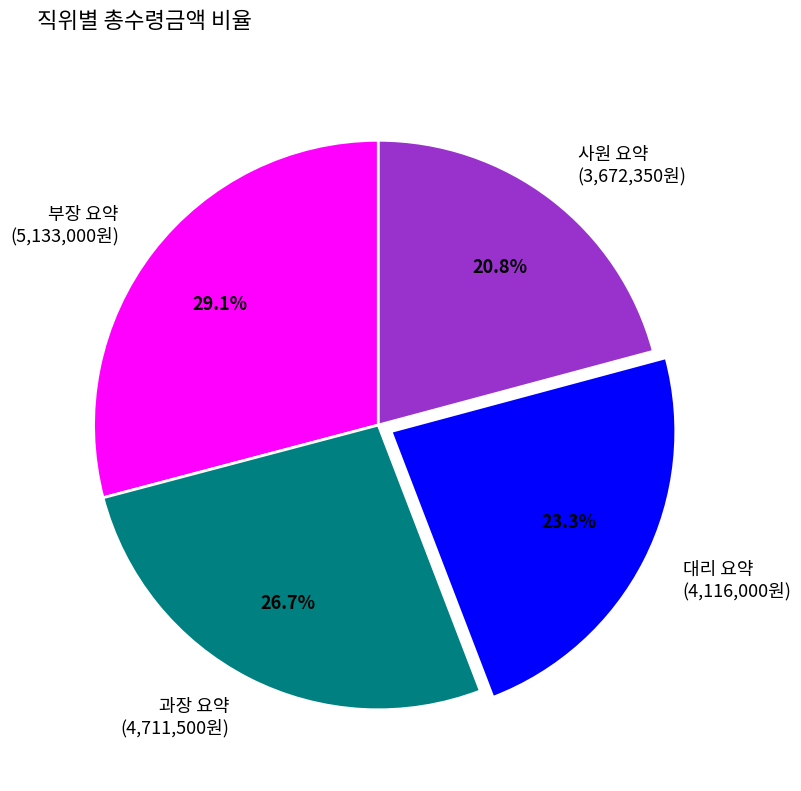

To the nearest percent, what portion does 대리 요약 represent?

23%